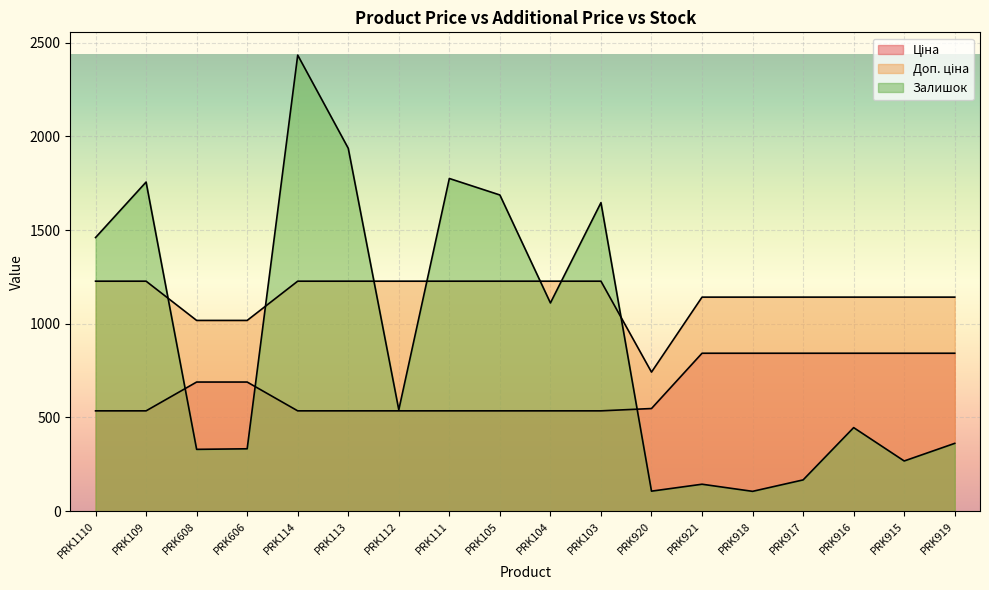

True or false: Ціна and Доп. ціна intersect in this chart.

False